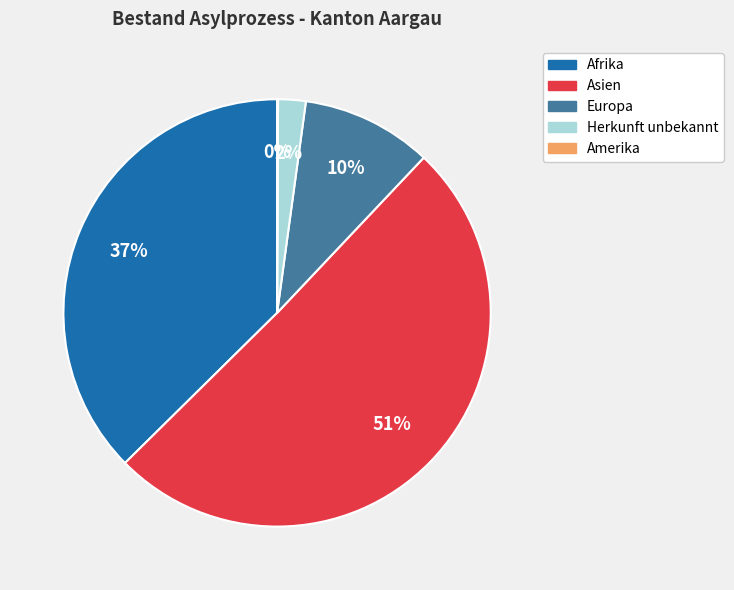

Which has a higher value, Afrika or Europa?

Afrika